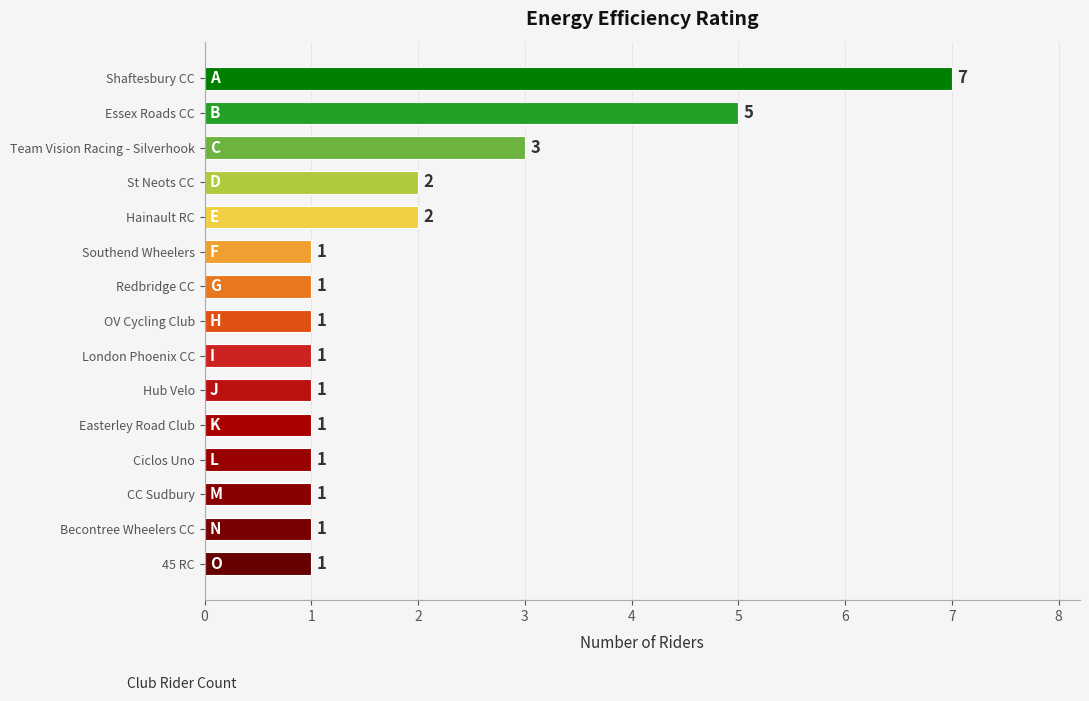

Does the chart contain any negative values?

No